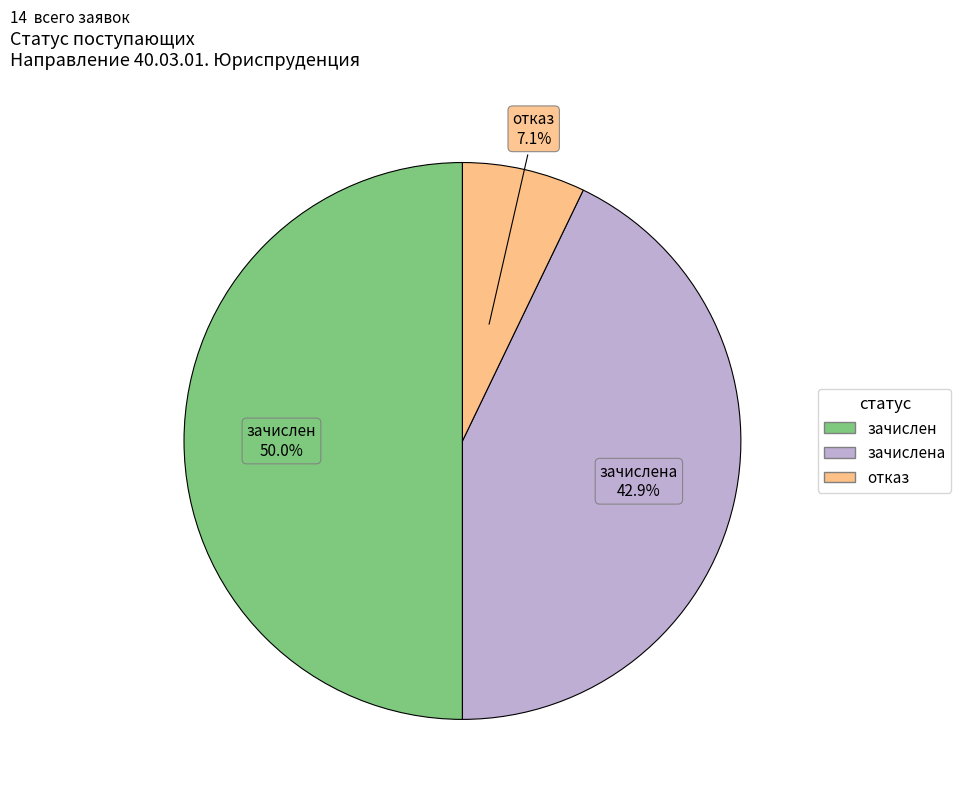

What is the ratio of the value at зачислена to the value at зачислен?

0.9